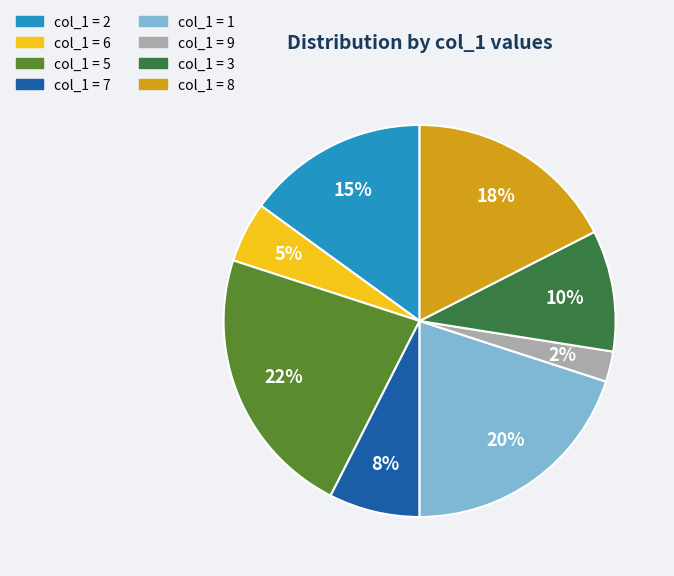

To the nearest percent, what is the difference between the largest and smallest slice percentages?

20%